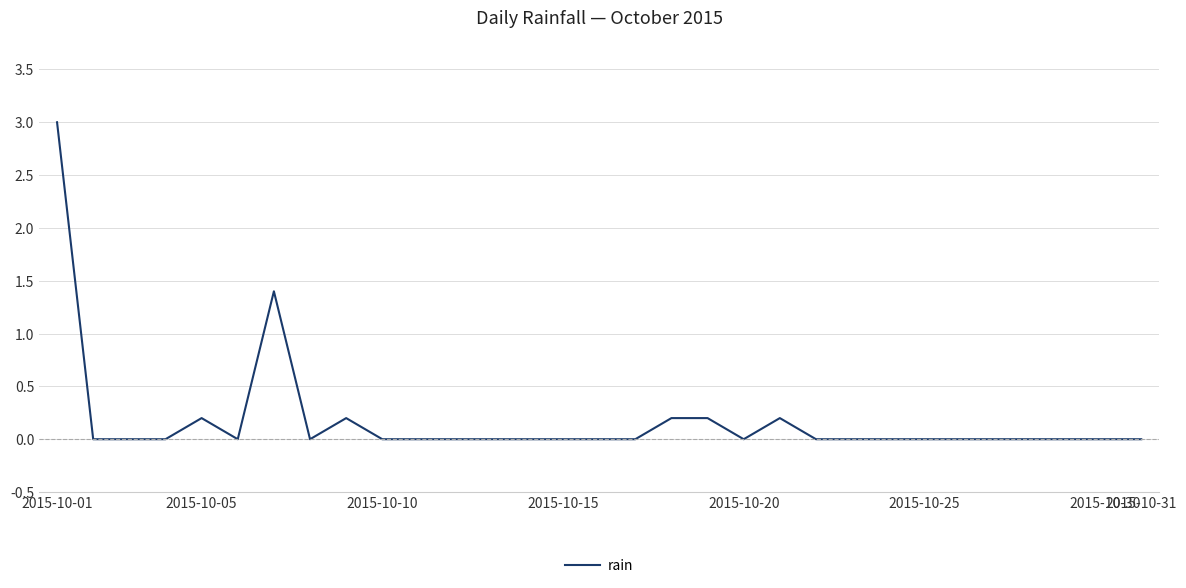

What is the maximum value shown in the chart?

3.0